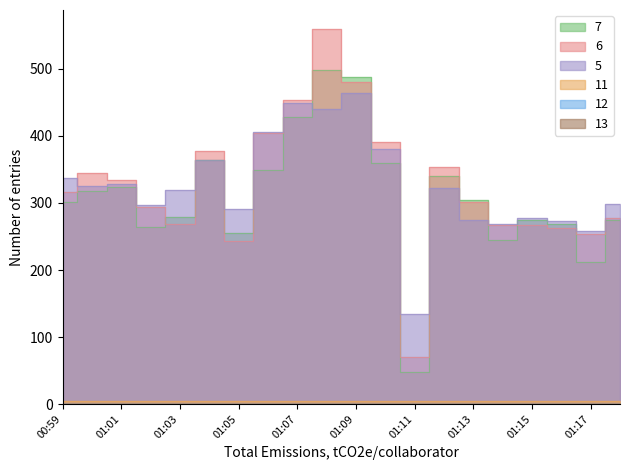

Where is col_5 nearest to the value 299?

01:18